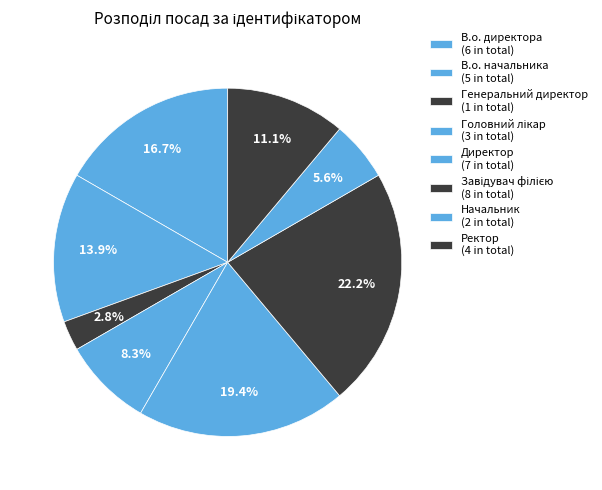

How many segments does this pie chart have?

8